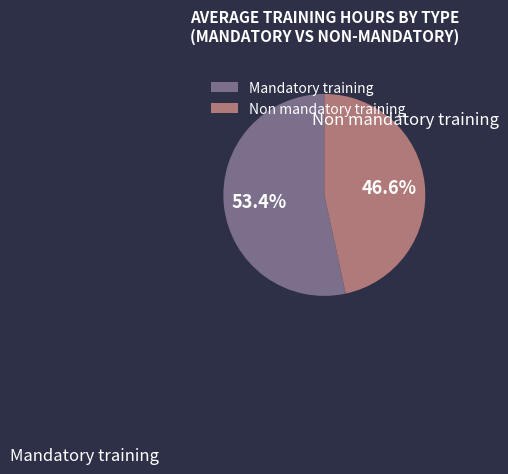

How many slices are in this pie chart?

2